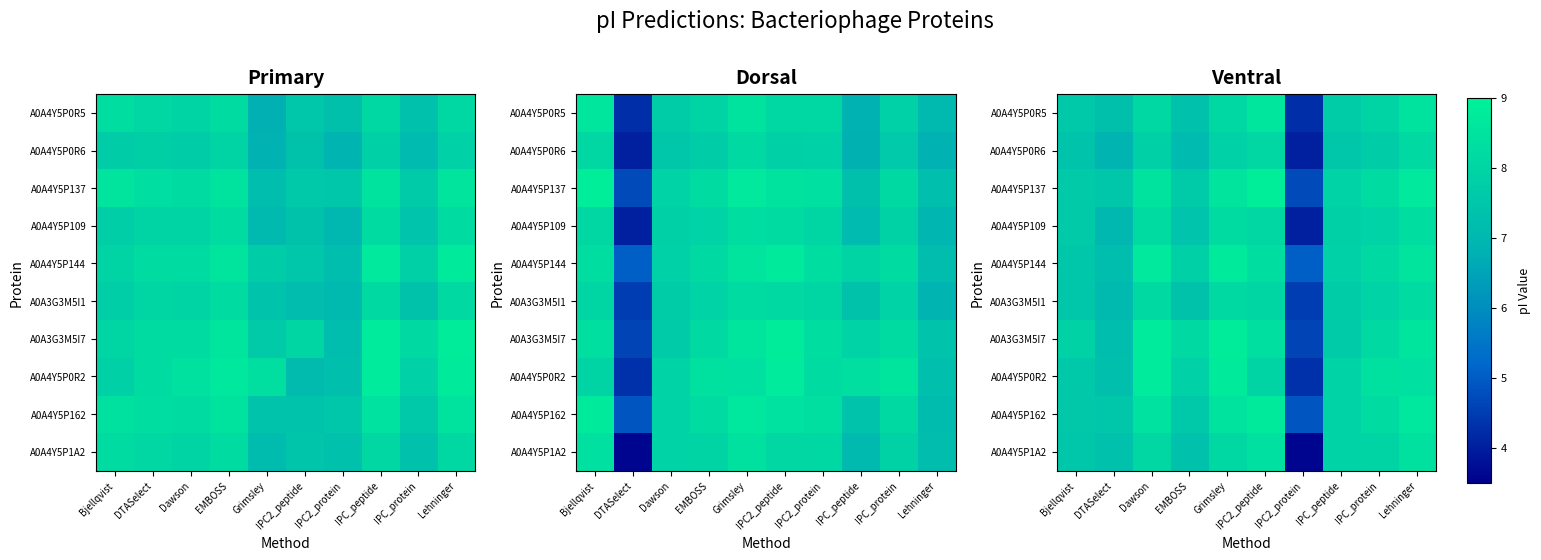

What is the difference between the second highest and second lowest values in the A0A4Y5P0R2 series?

1.5